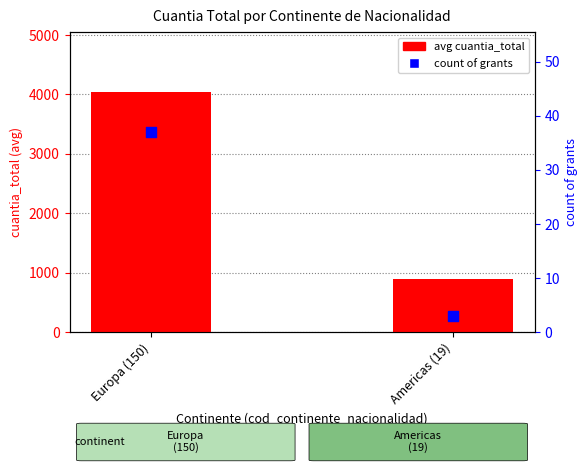

What are all the series names shown in the legend?

avg cuantia_total, count of grants